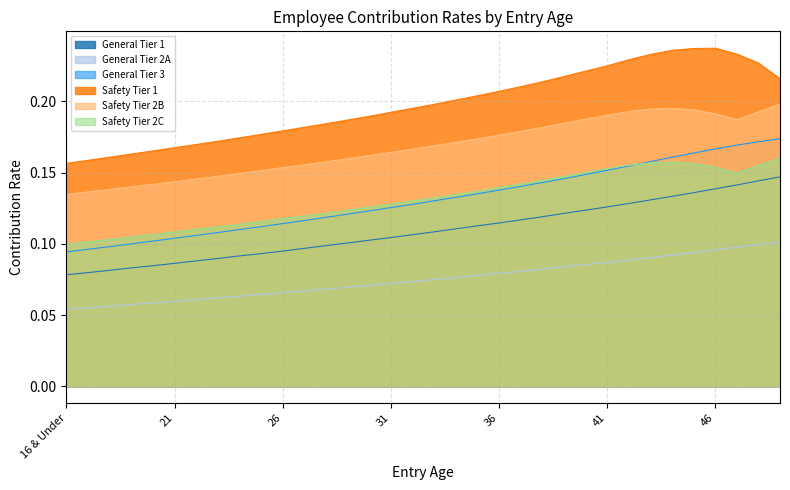

Which has a higher value, 47 or 42?

47